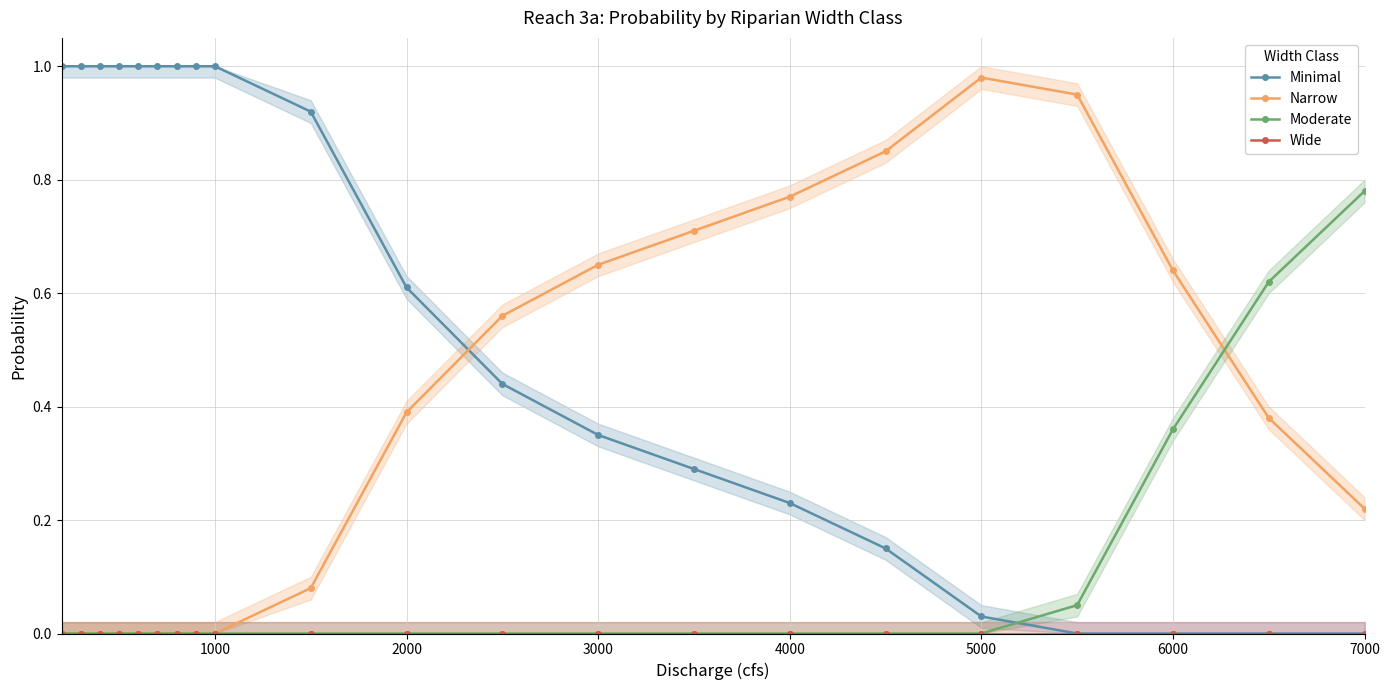

After their last crossing, which series has the higher values: Minimal or Moderate?

Moderate